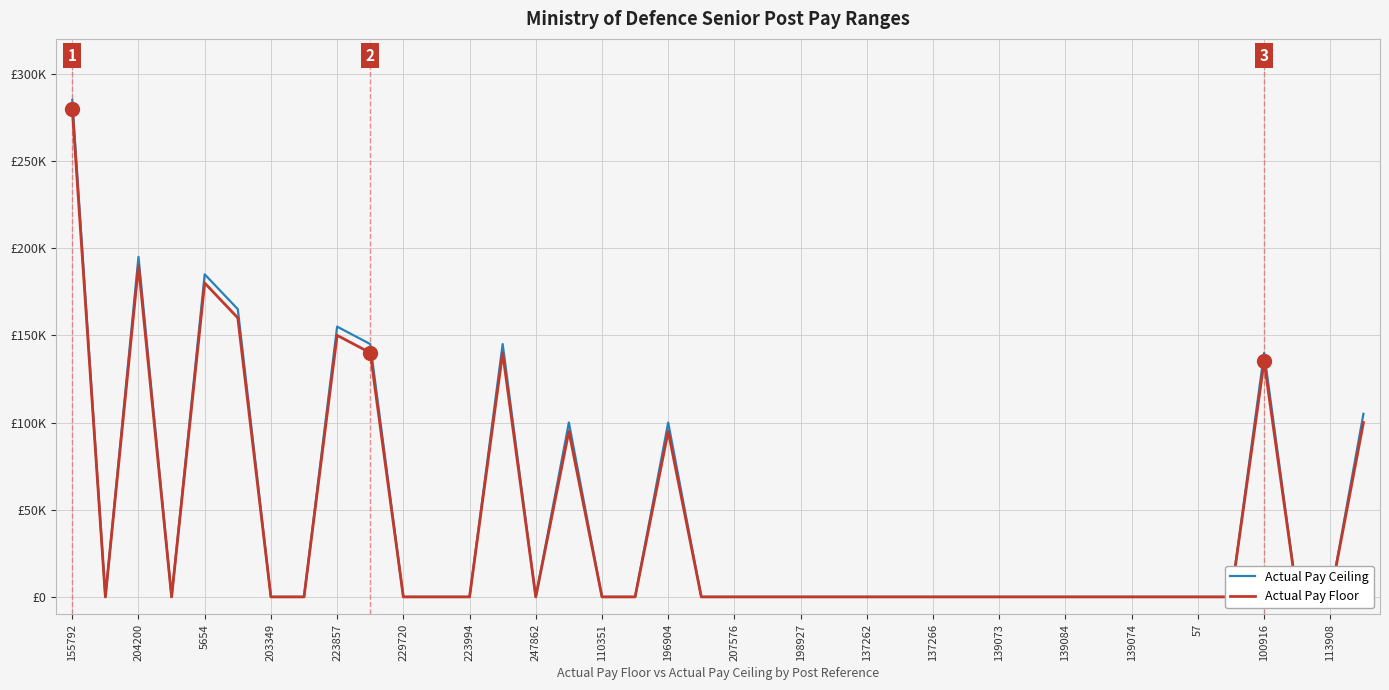

Is it true that Actual Pay Ceiling equals 0 at 57?

True